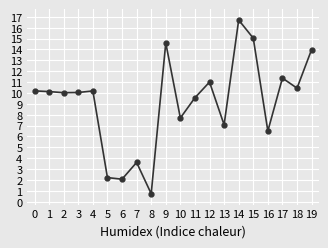

What is the ratio of the value at 19 to the value at 1?

1.4